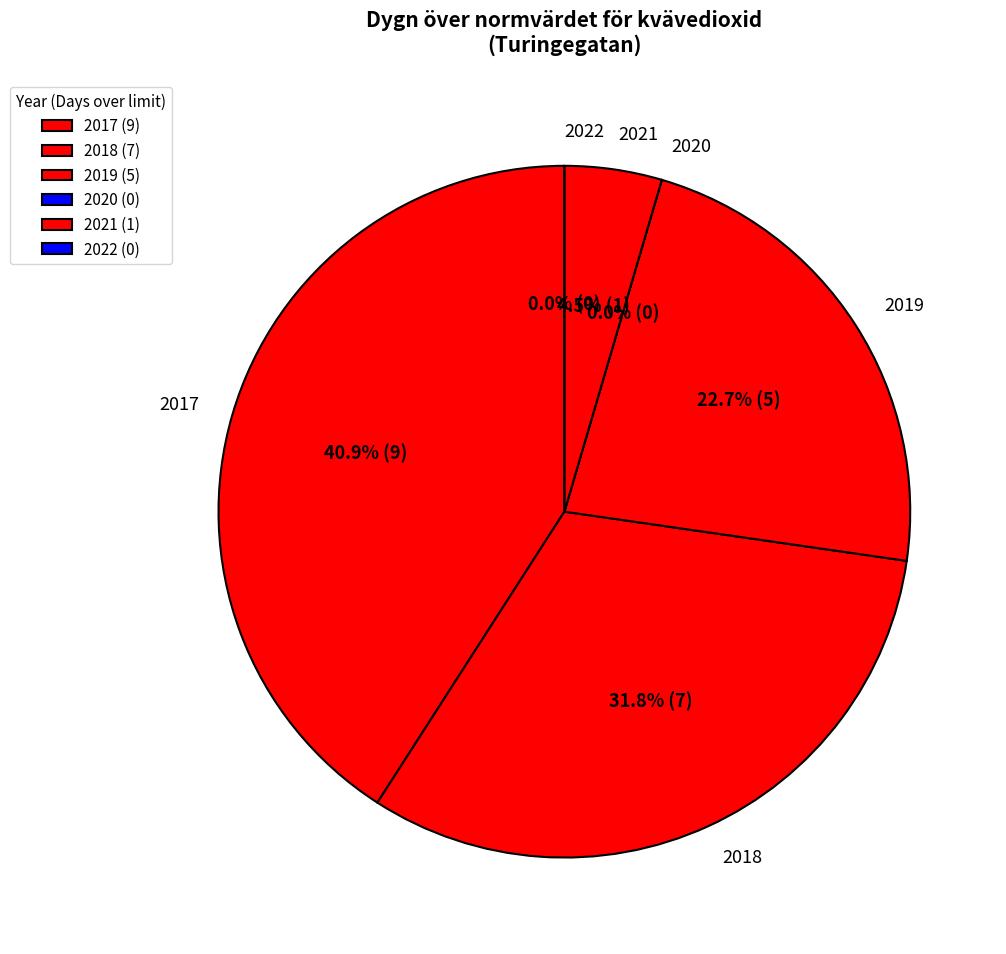

What is the total percentage of 2019 and 2021?

27.3%